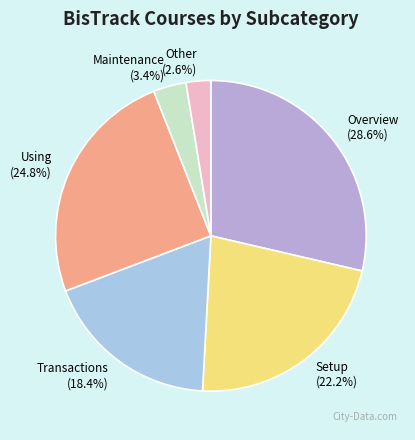

How much of the chart is everything except Maintenance?

96.6%